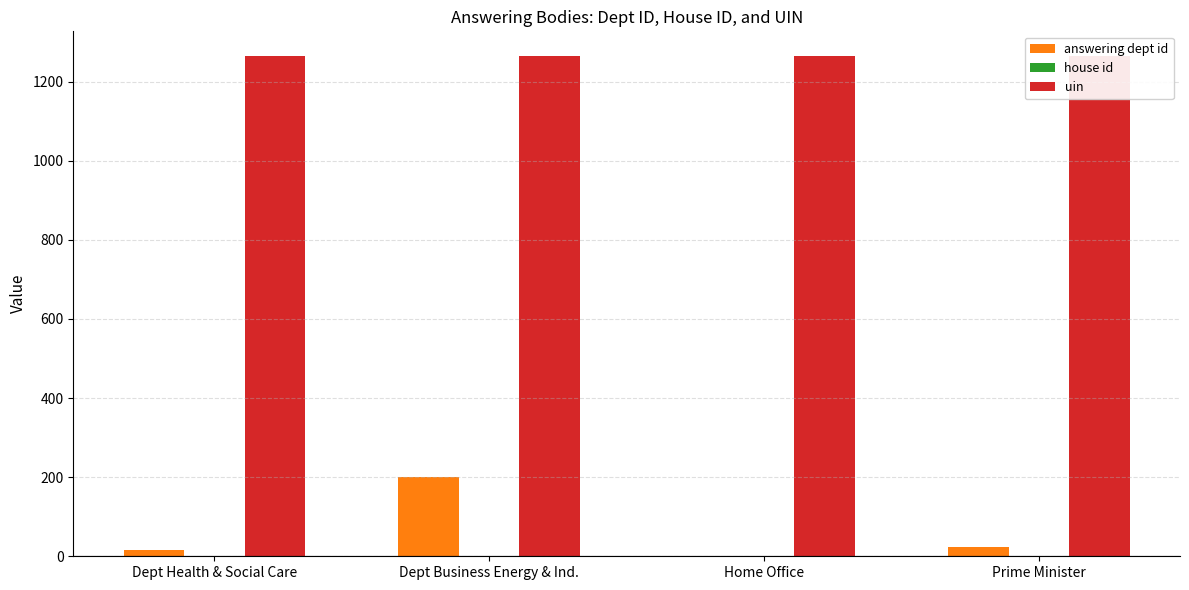

What is the label of the 4th bar from the left?

Prime Minister